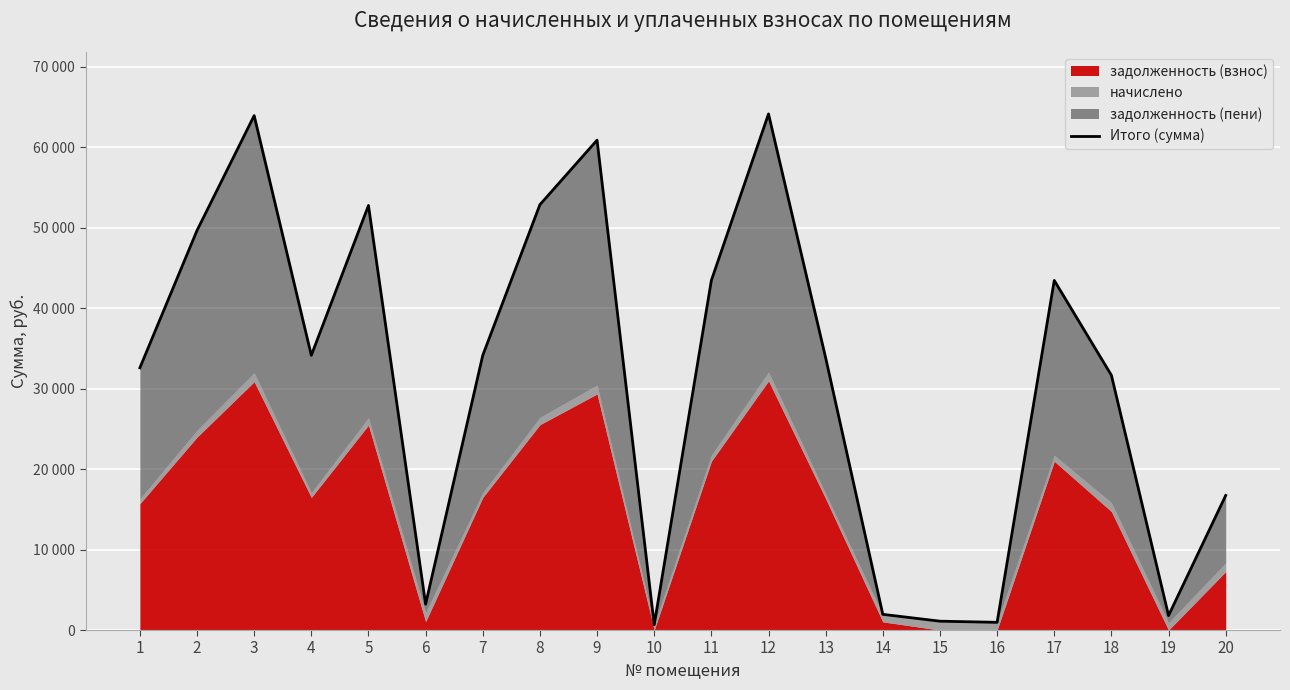

Reading left to right, extract all data points from this chart.

32575.7	49639.7	63910.9	34127.3	52742.2	3210.3	34127.3	52845.5	60860.9	660.7	43434.7	64117.9	33817.3	1947.5	1097.6	955.5	43434.7	31651.9	1798.8	16718.8